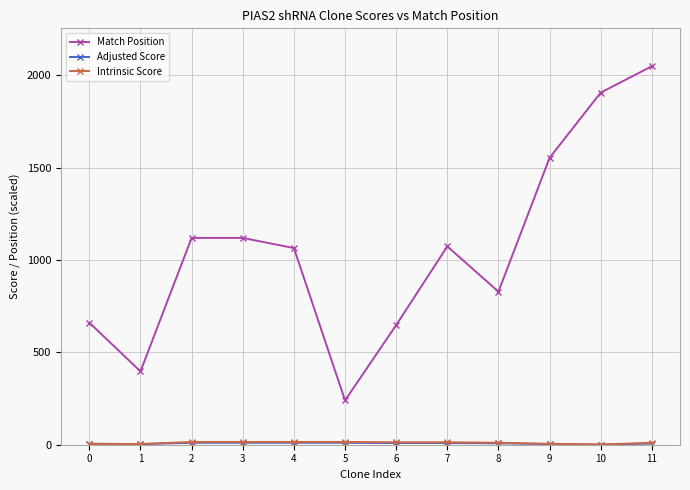

How many interior local valleys does the Match Position series have?

3